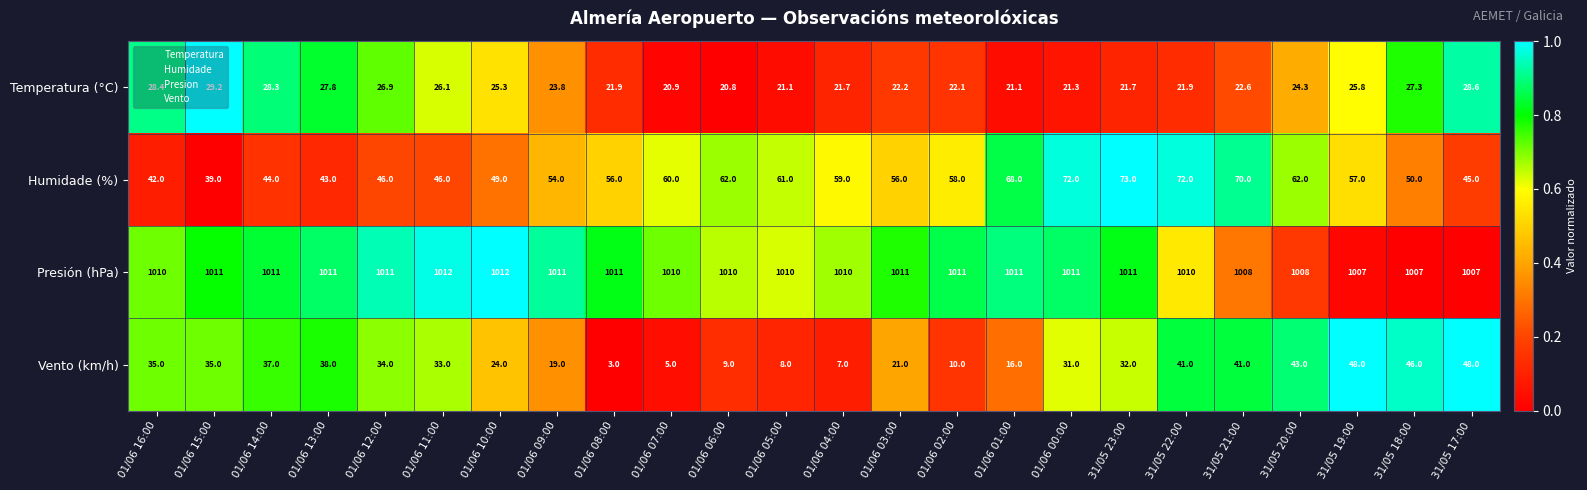

What is the smallest value displayed?

3.0